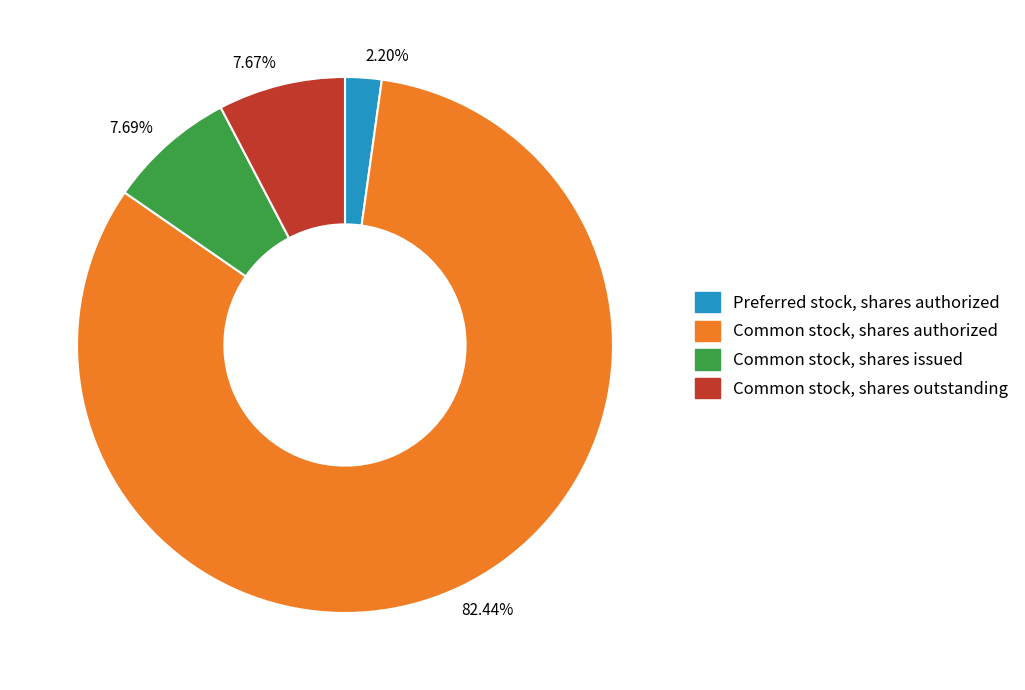

Is 82.44% the majority of the pie?

Yes